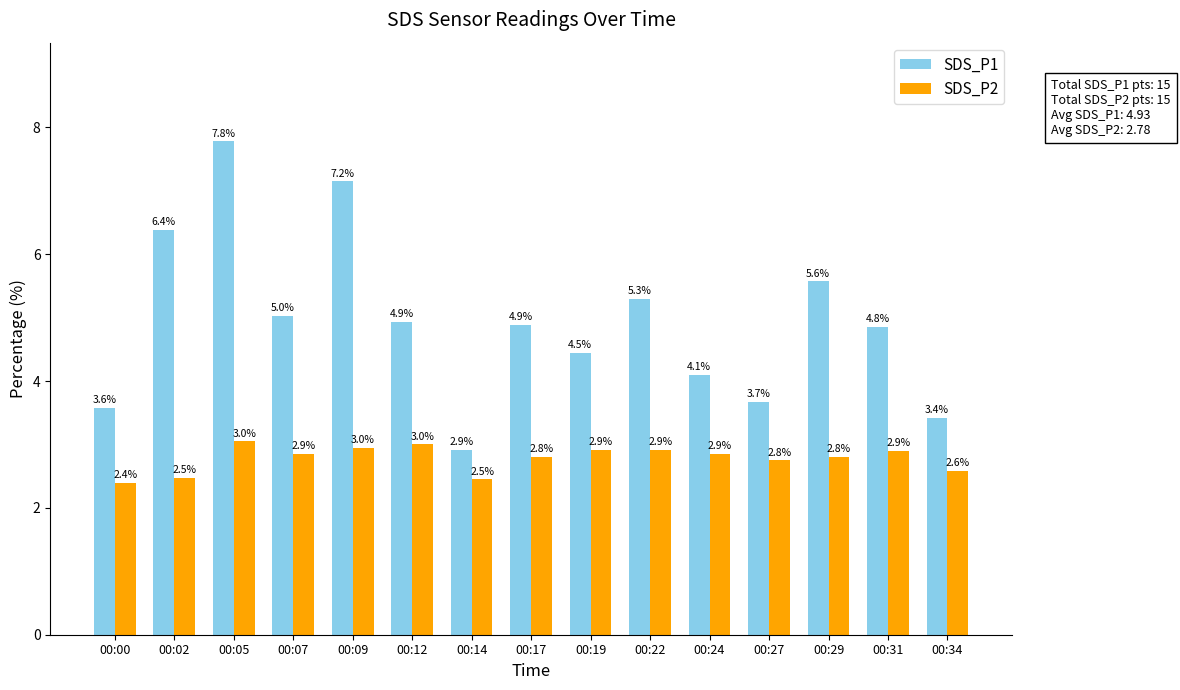

What is the value of the SDS_P2 bar at the 15th from the left?

2.6